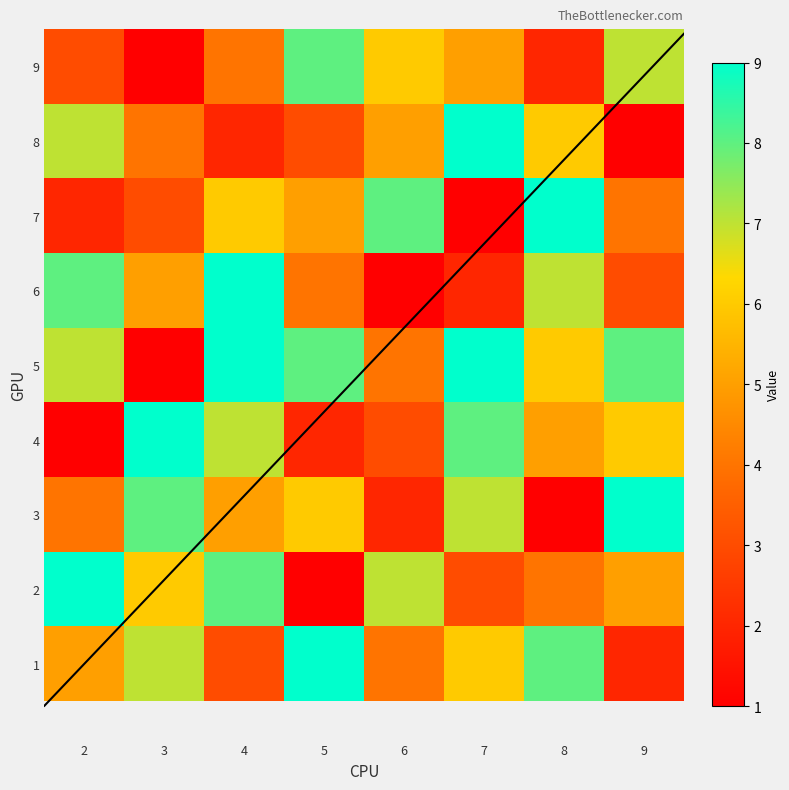

What is the spread (max minus min) of values at 8?

8